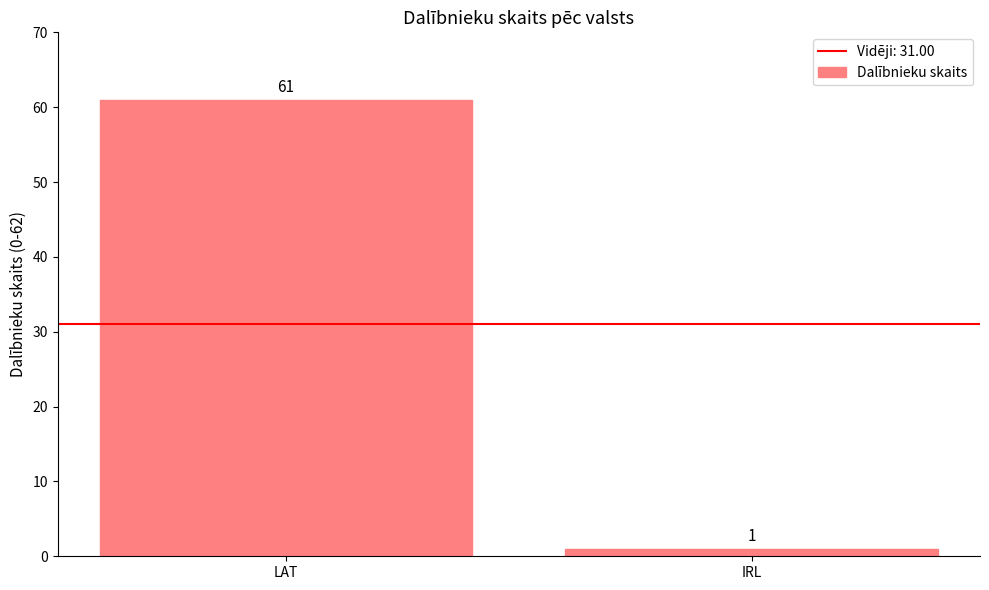

What is the smallest value displayed?

1